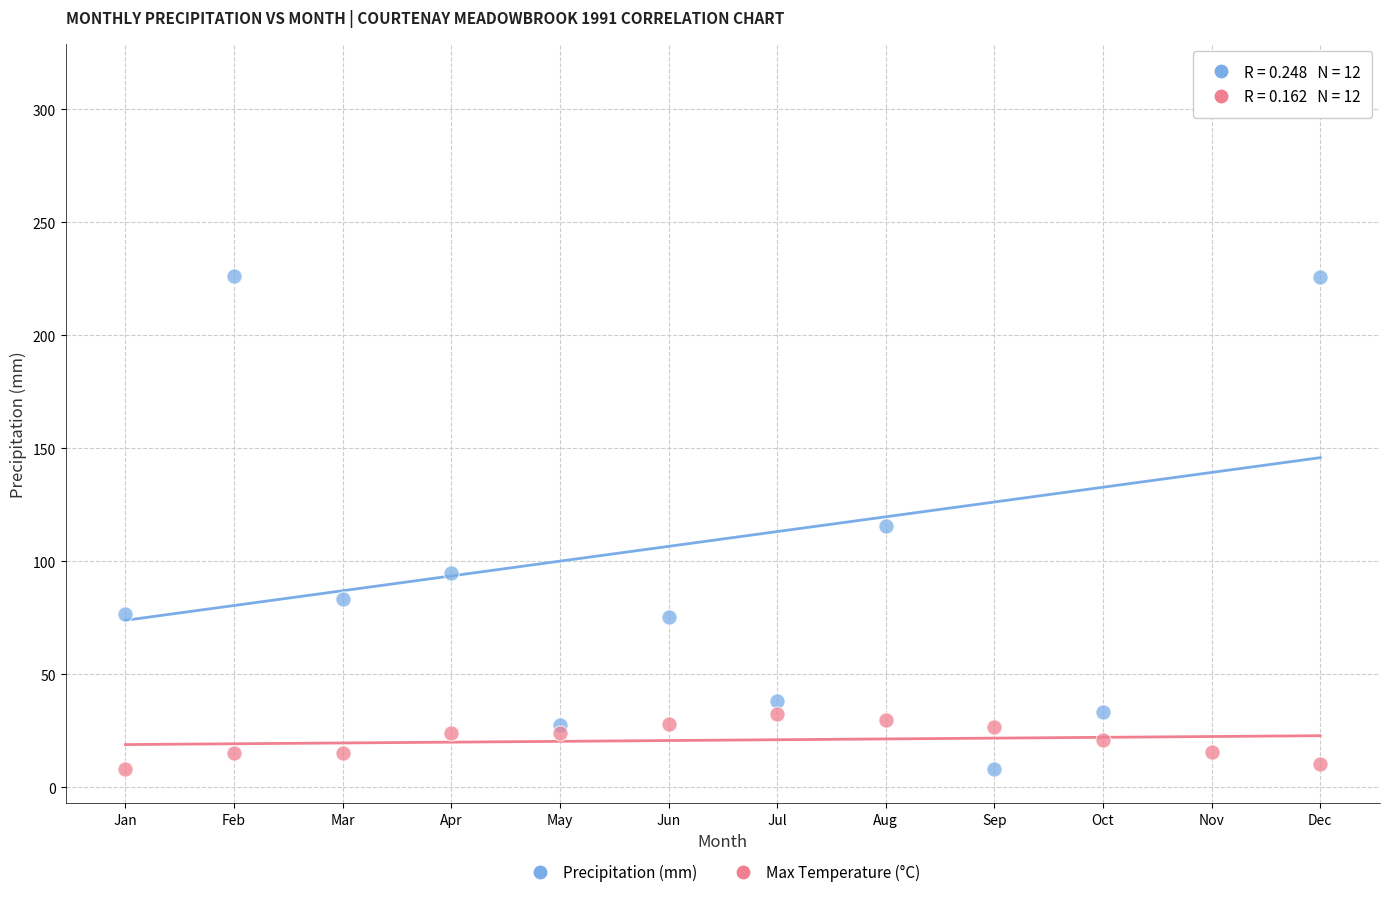

Which series has the largest Y range (max minus min)?

Precipitation (mm)